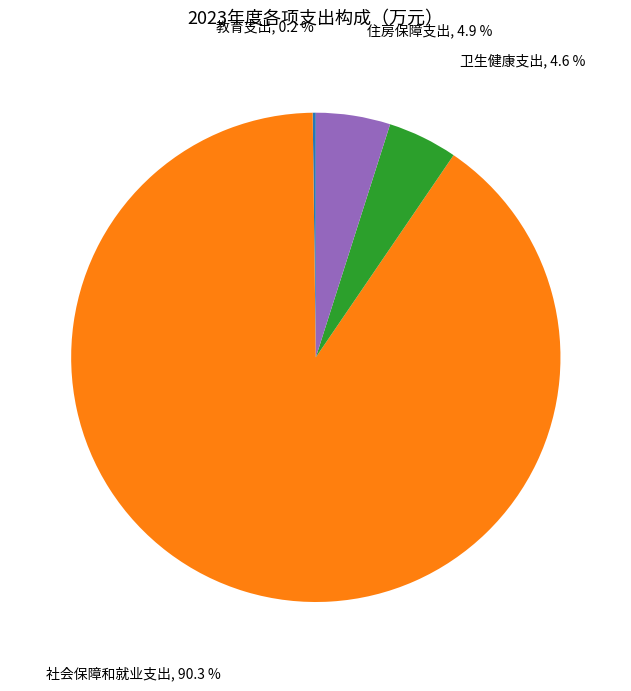

Does any single category account for the majority?

Yes